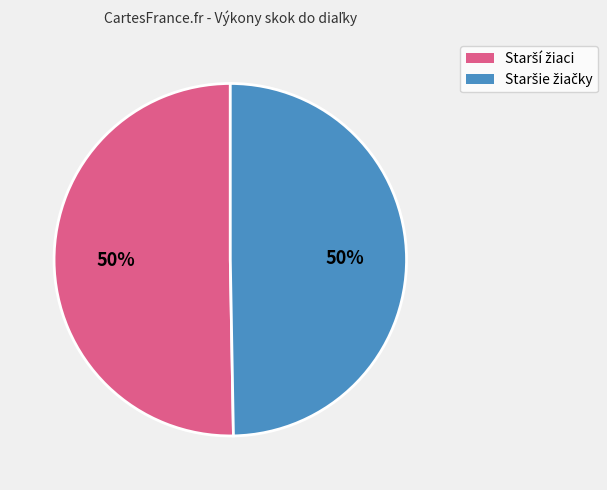

To the nearest percent, what is the average slice percentage?

50%